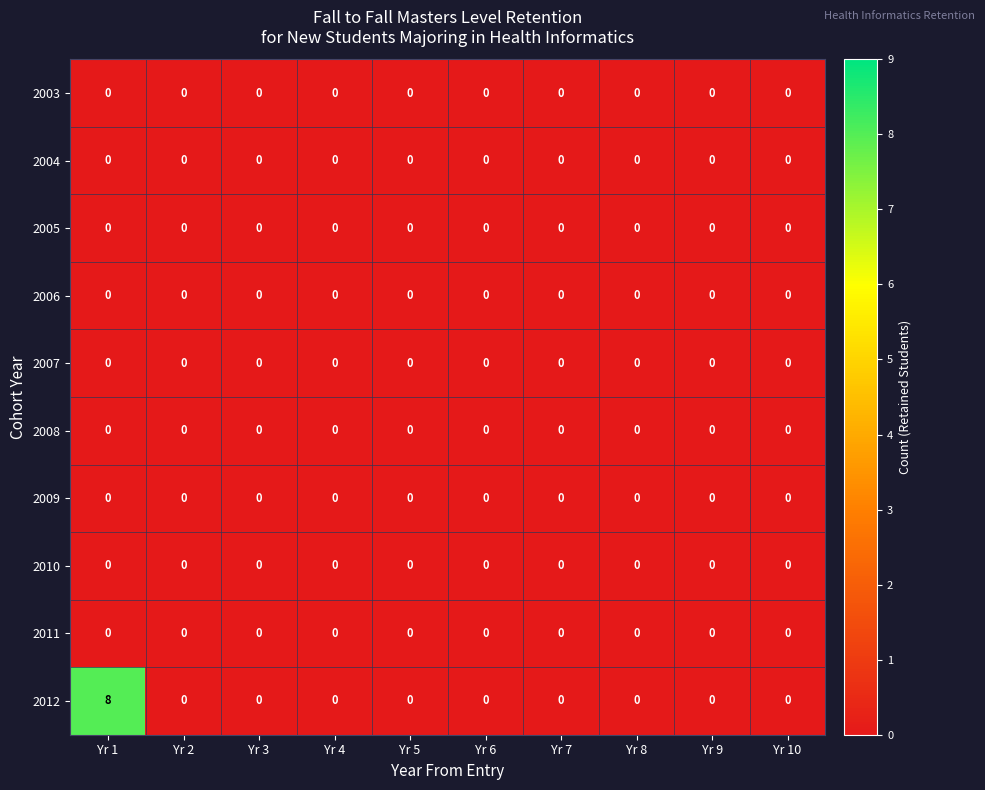

The 2007 series shows 0 at Yr 3. True or false?

True